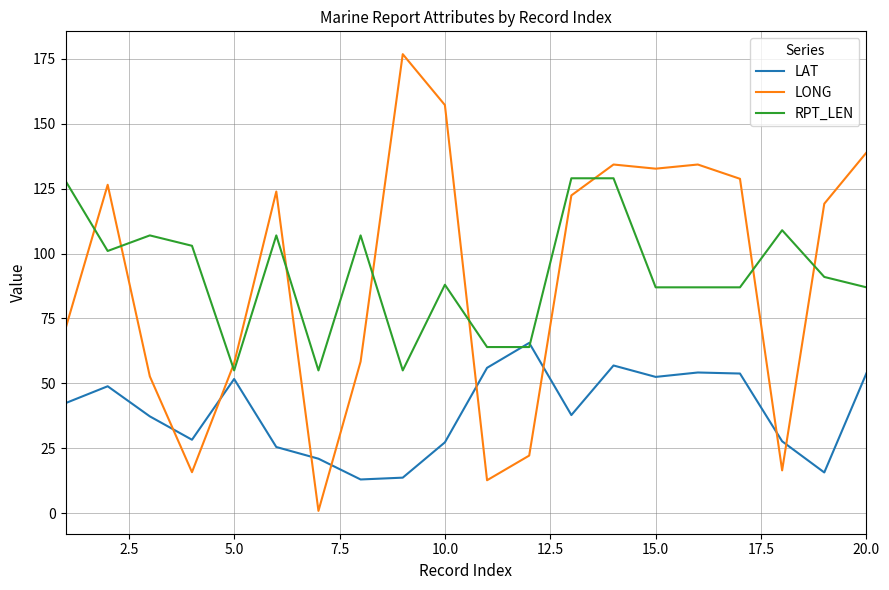

What is the difference between the maximum and minimum values in the RPT_LEN series?

74.0